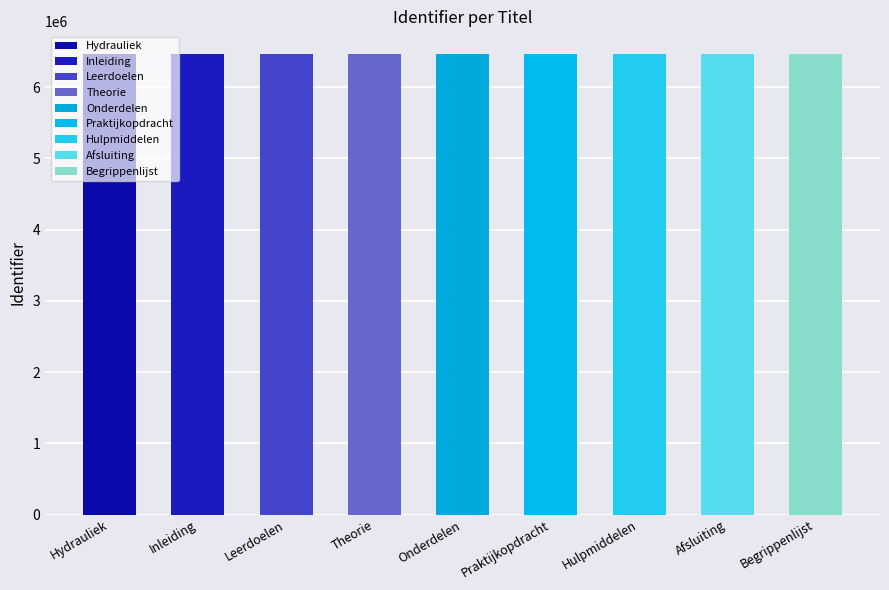

Where is the data nearest to the value 6460047?

Onderdelen